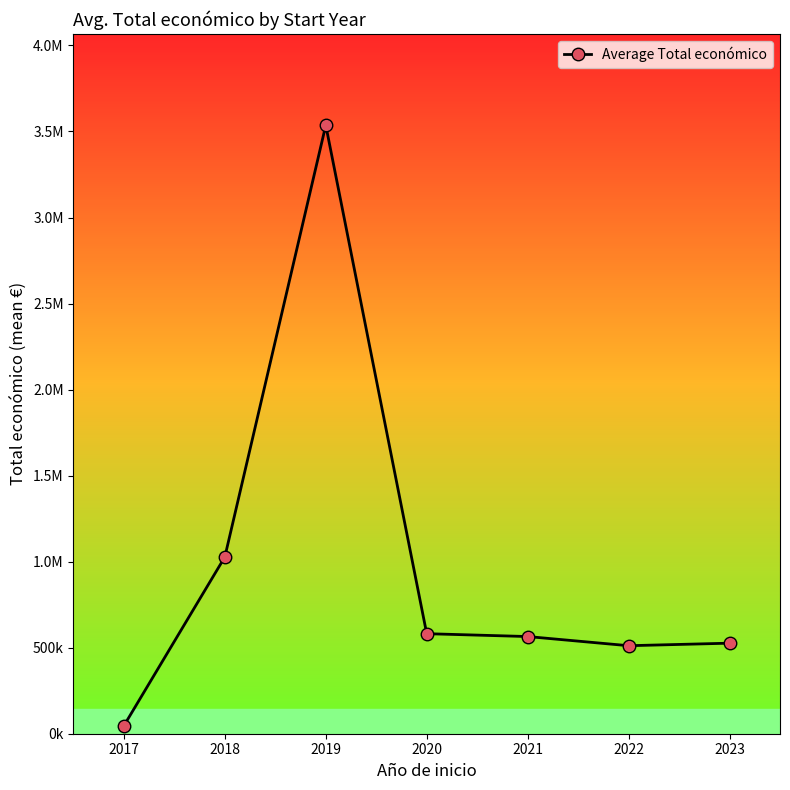

Does the chart have visible grid lines?

No